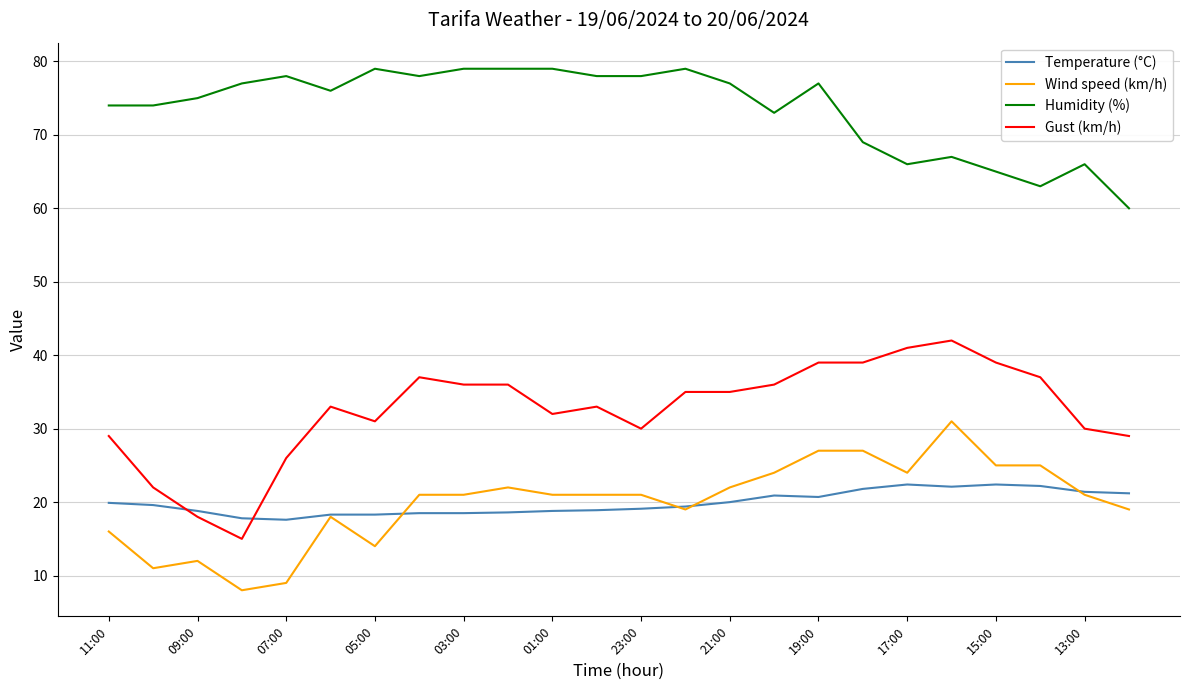

Which series has the largest total across all categories?

Humidity (%)